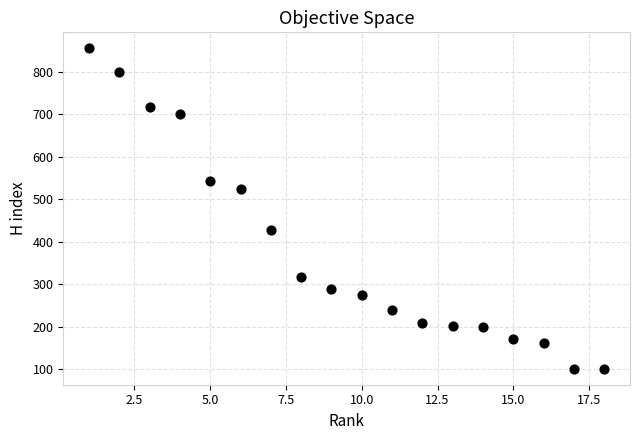

What is the range of X values (max minus min)?

17